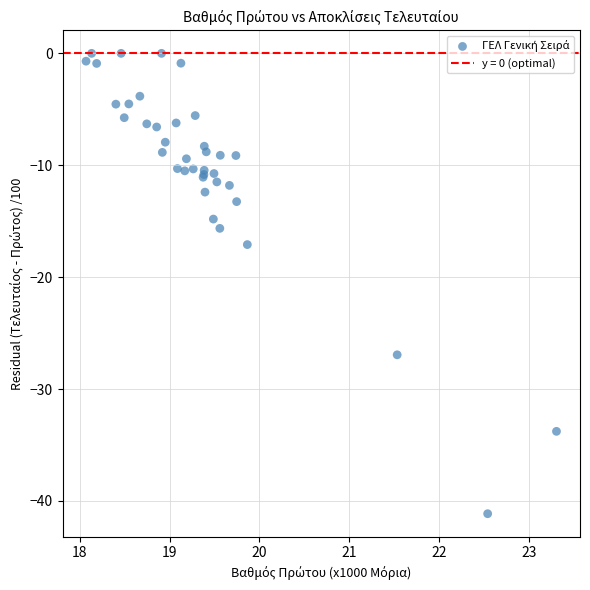

What Y value in the scatter plot is closest to -20?

-17.1